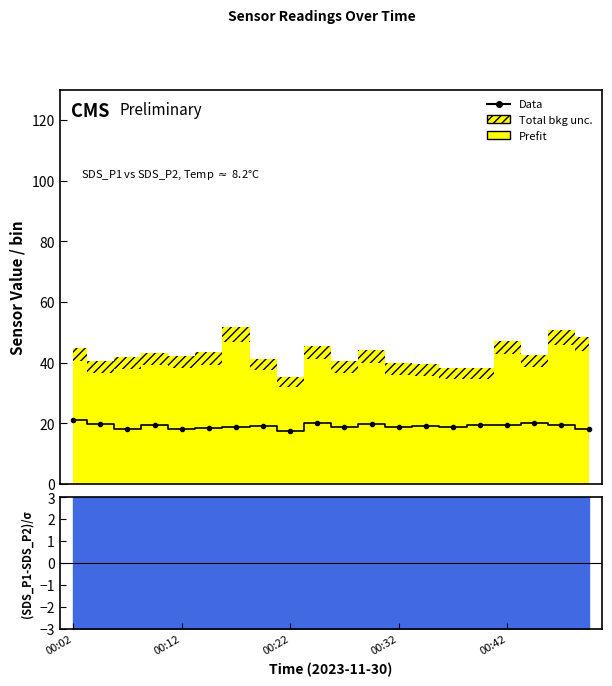

What is the difference between the second highest and second lowest values?

2.1